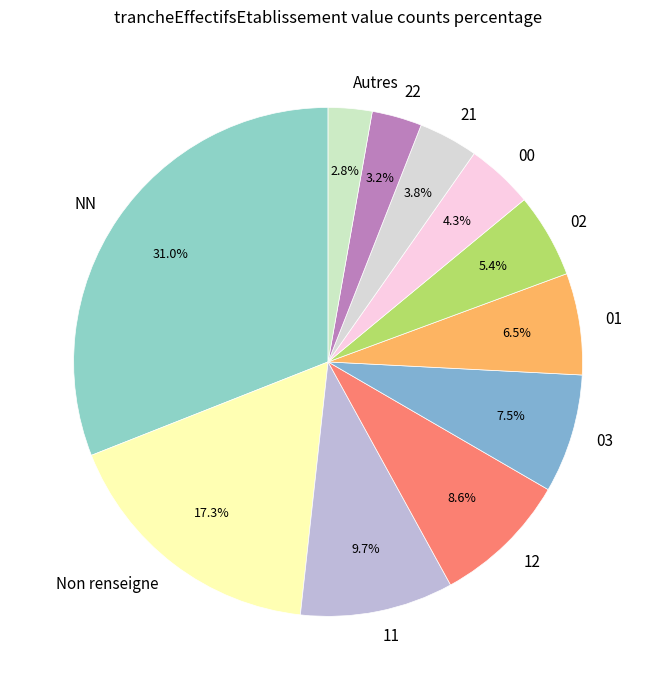

Does 02 represent more than half of the total?

No